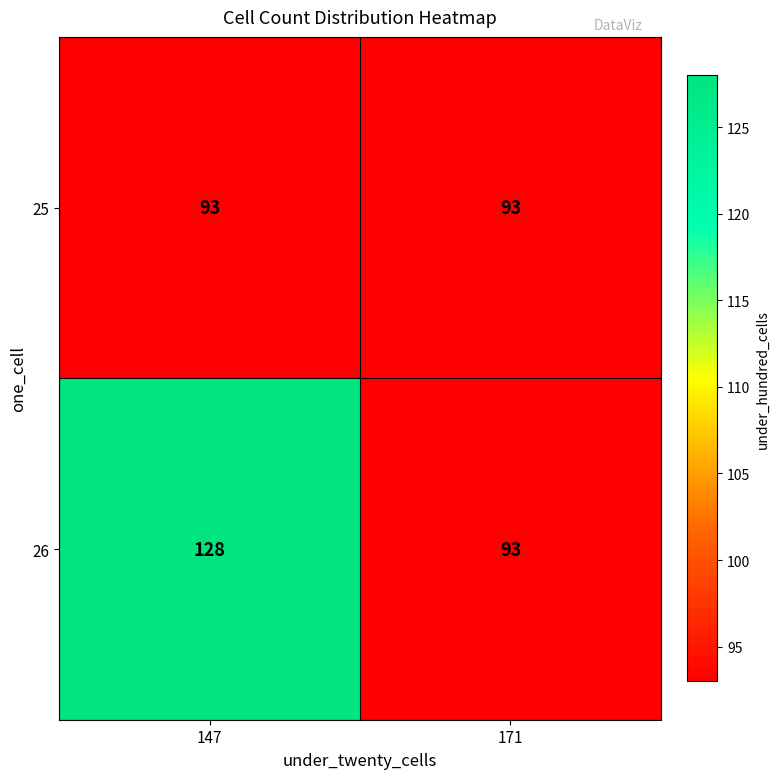

Which series has the largest total across all categories?

26